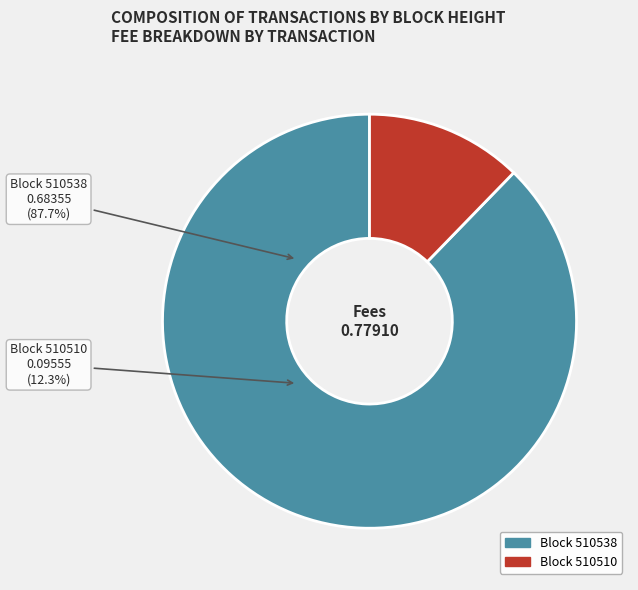

The 510538 slice represents 99% of the pie. True or false?

False